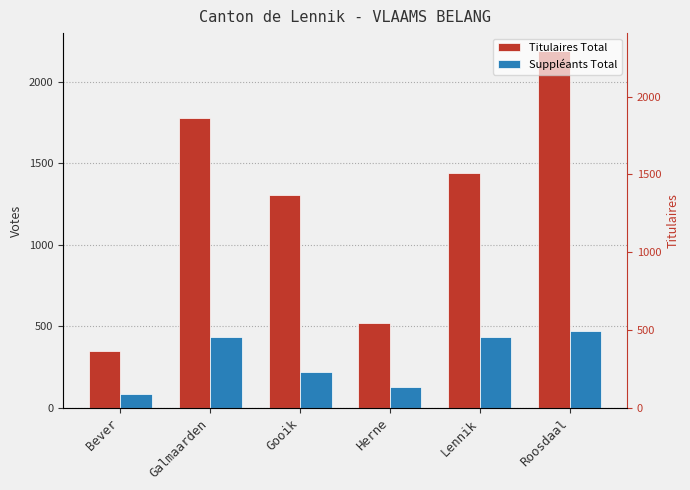

At which label does Suppléants Total first exceed 434?

Lennik